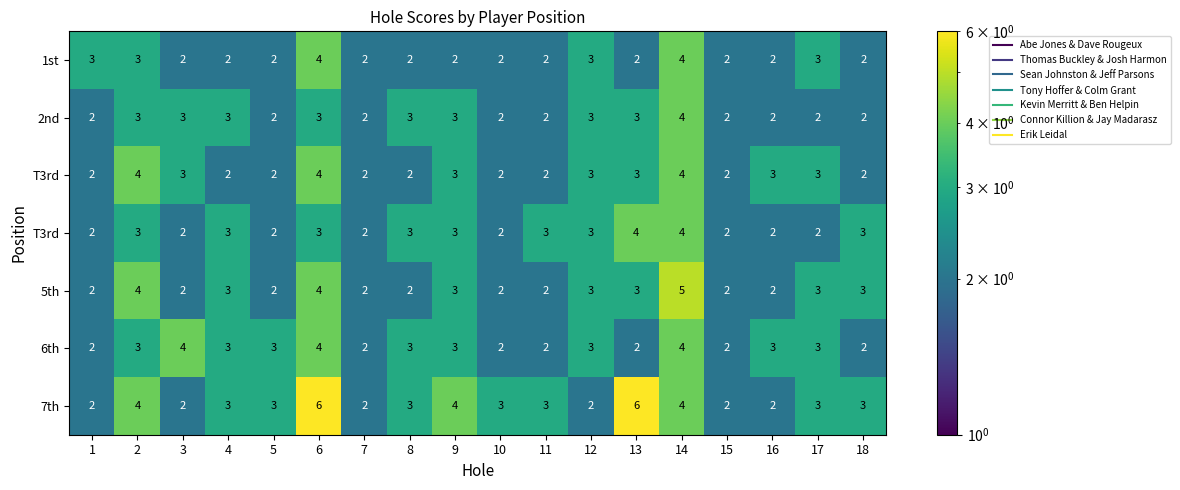

Count the number of categories in the chart.

18